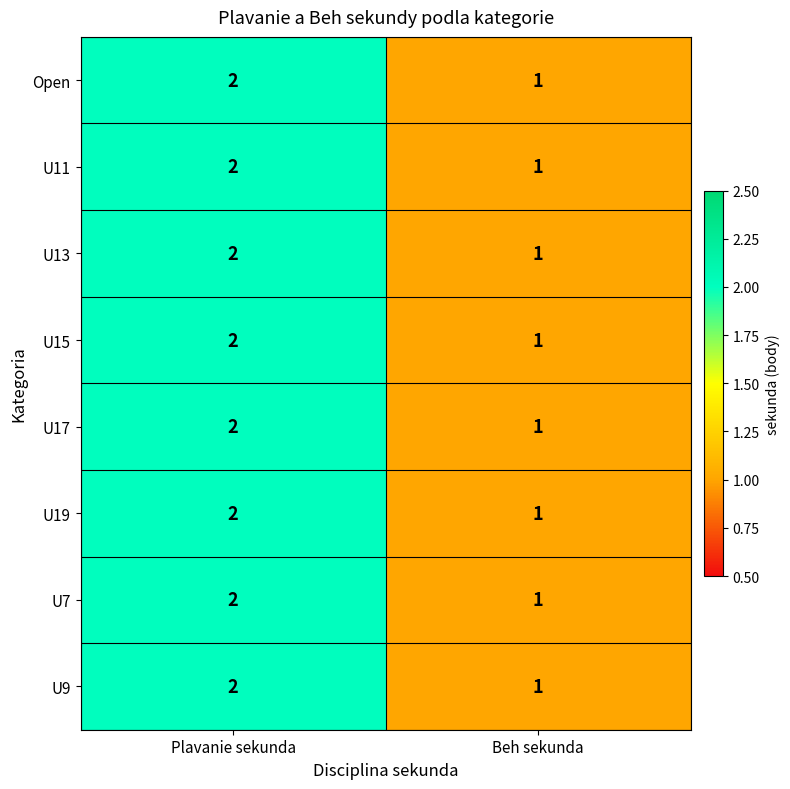

At which label is U9 closest to 1?

Beh sekunda